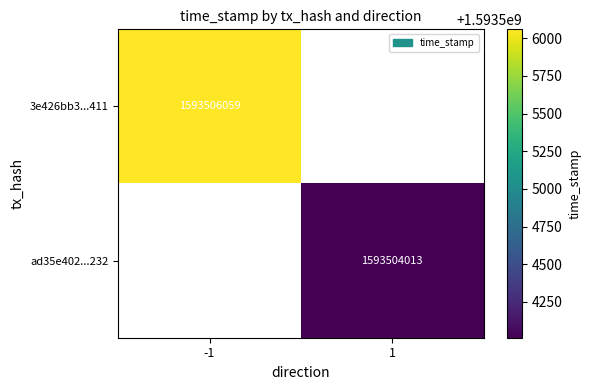

Is it true that ad35e402...232 equals 1593504013 at 1?

True